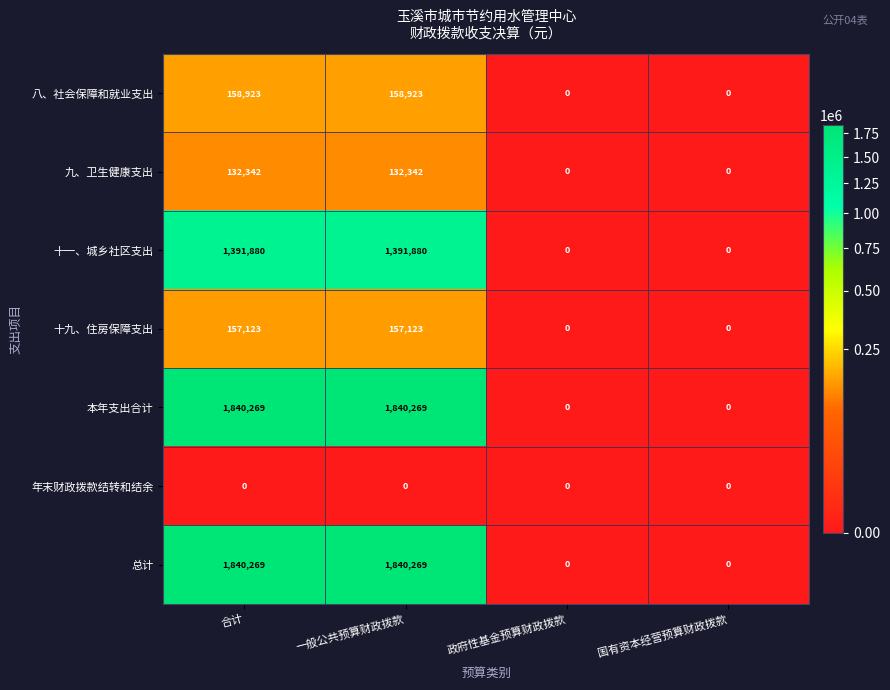

How many series are shown in this chart?

7